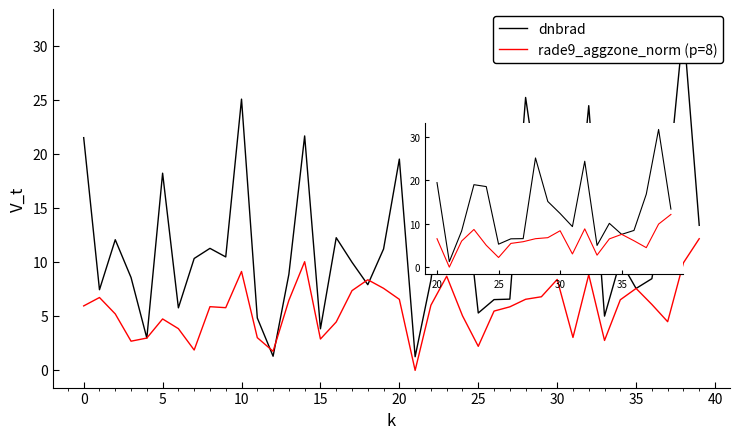

Read the rade9_aggzone_norm (p=8) value at 30.

8.4